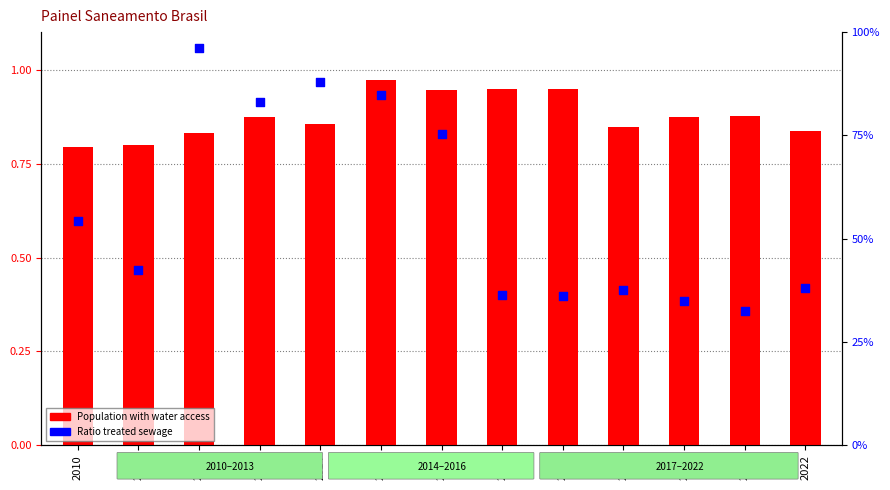

At which category is the sum across all series the highest?

2012